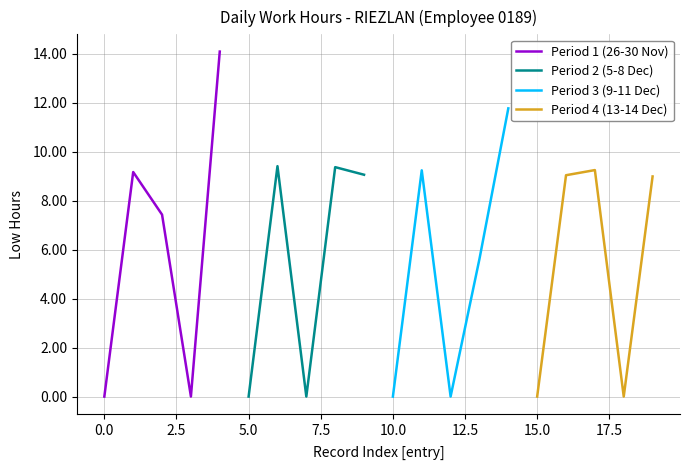

What are all the series names shown in the legend?

Period 1 (26-30 Nov), Period 2 (5-8 Dec), Period 3 (9-11 Dec), Period 4 (13-14 Dec)